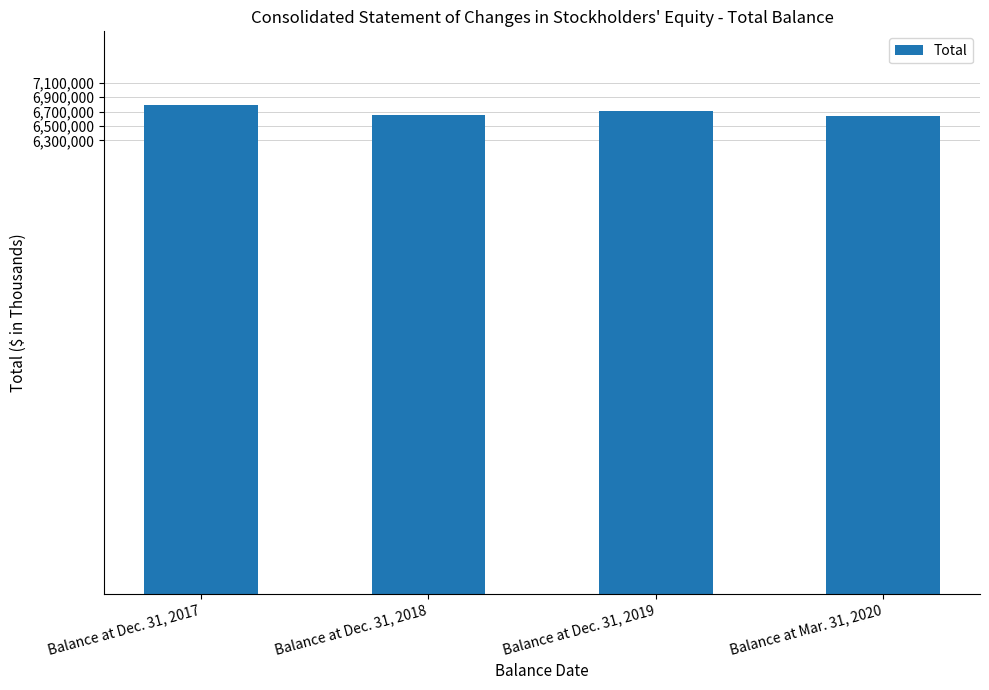

What is the ratio of the value at Balance at Mar. 31, 2020 to the value at Balance at Dec. 31, 2019?

1.0